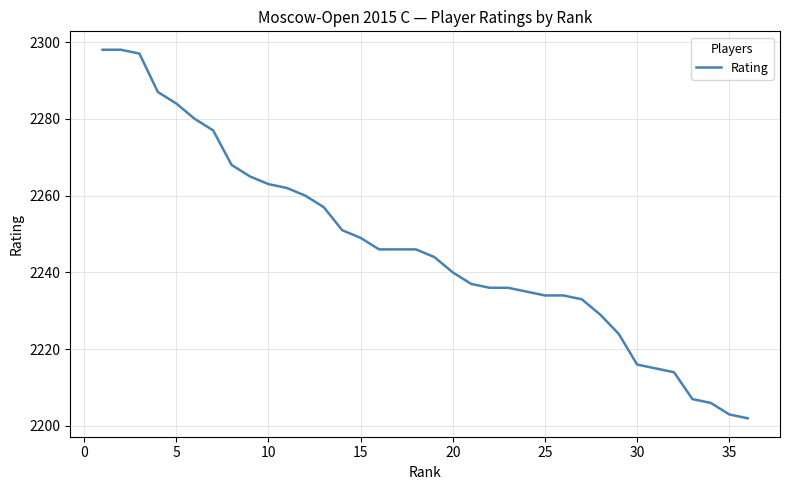

Reading right to left, transcribe all the data shown in this chart.

2202	2203	2206	2207	2214	2215	2216	2224	2229	2233	2234	2234	2235	2236	2236	2237	2240	2244	2246	2246	2246	2249	2251	2257	2260	2262	2263	2265	2268	2277	2280	2284	2287	2297	2298	2298